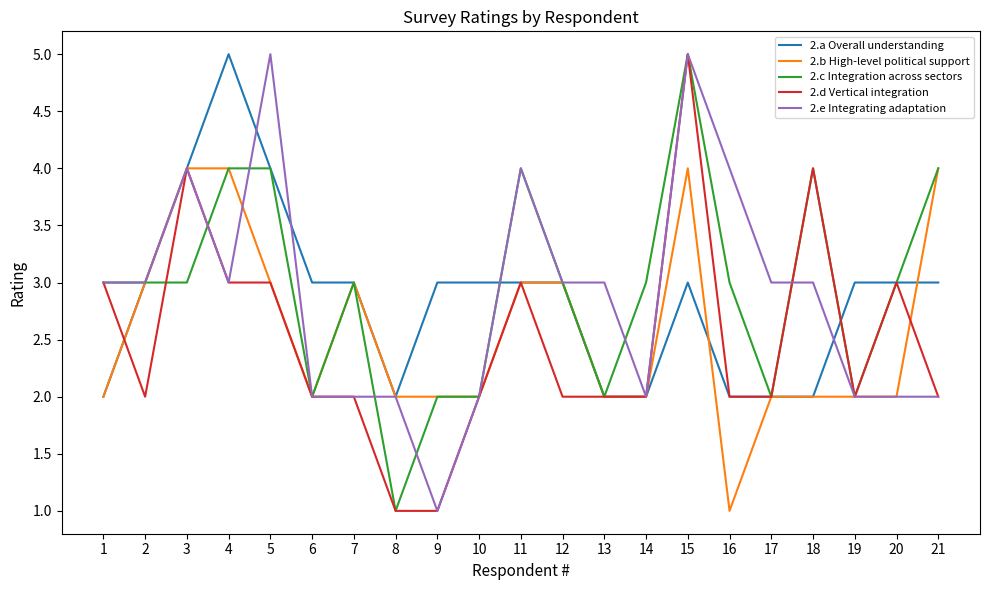

What is the spread (max minus min) of values at 20?

1